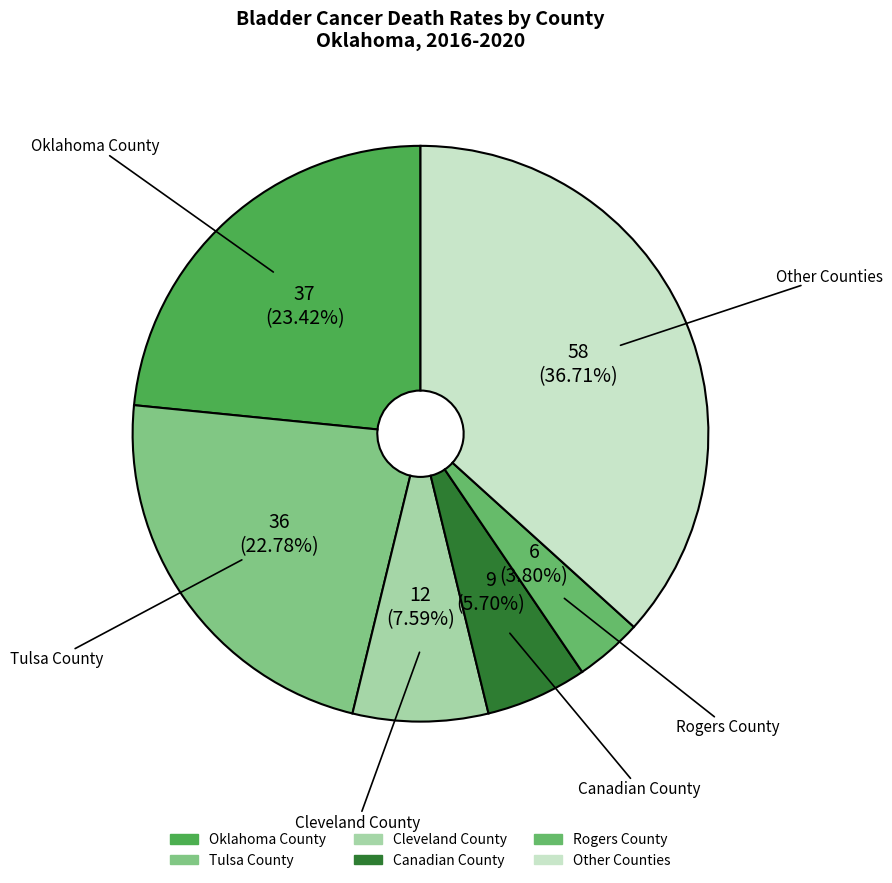

Is the sum of Rogers County and Cleveland County greater than half?

No